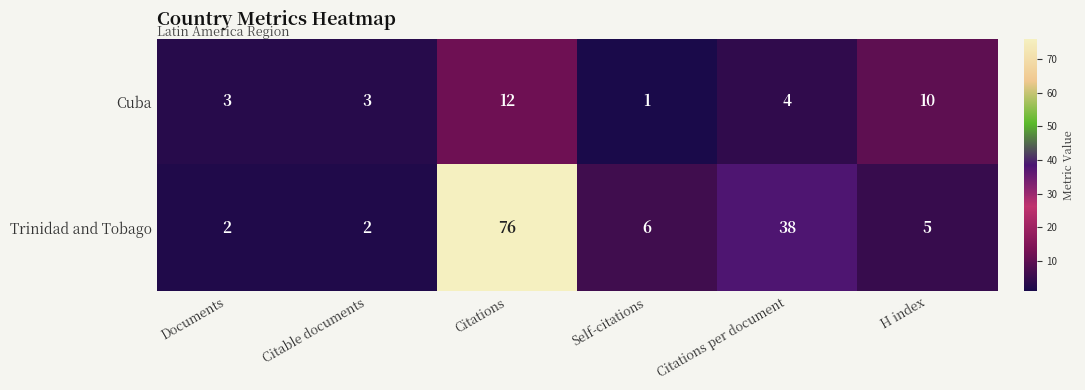

How many distinct data groups are displayed?

2